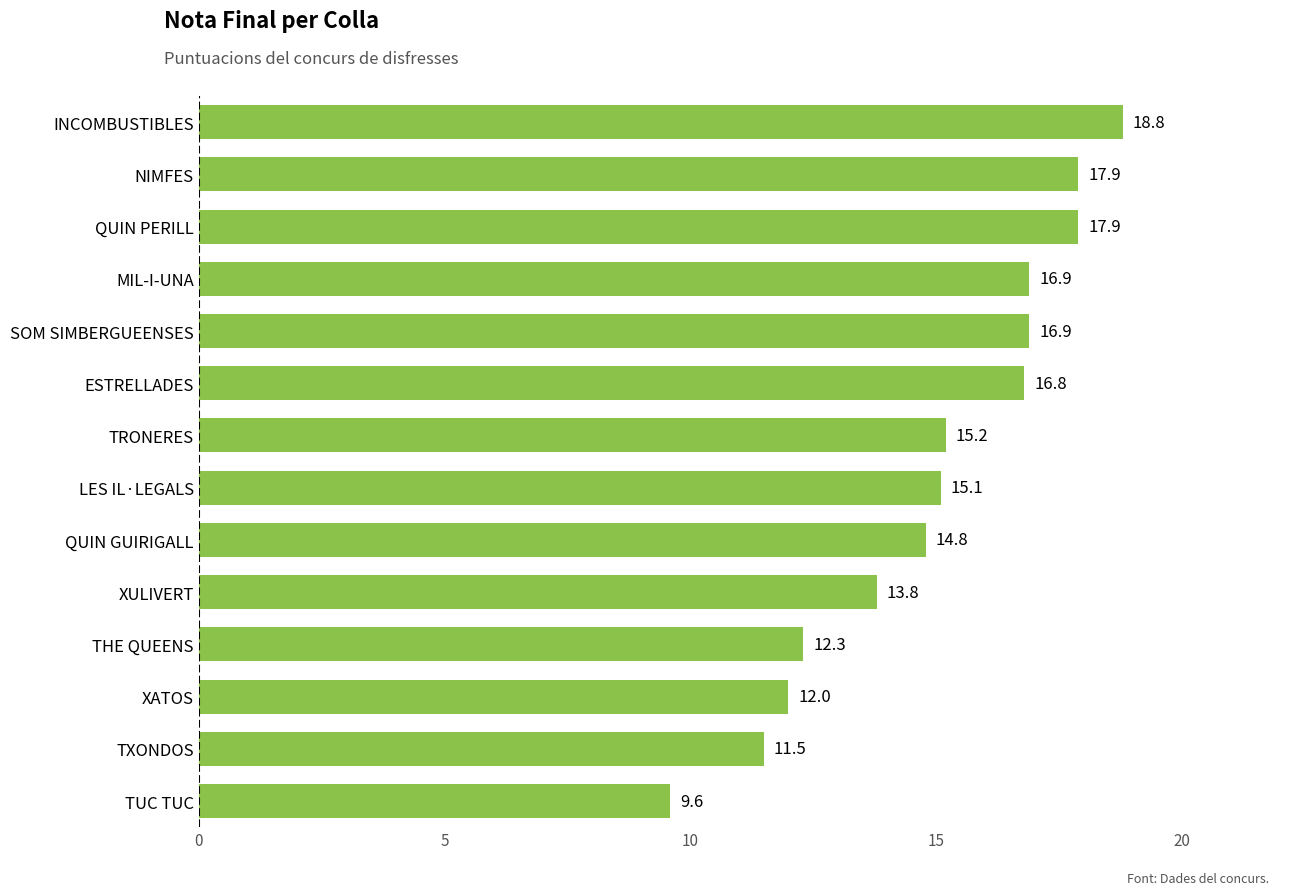

What is the change in value from XATOS to MIL-I-UNA?

+4.9